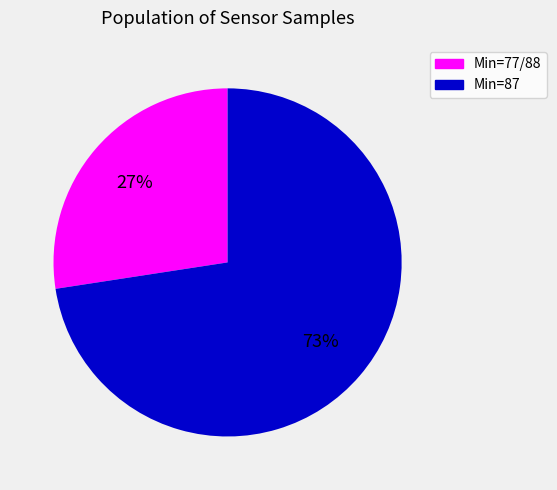

How many slices are in this pie chart?

2